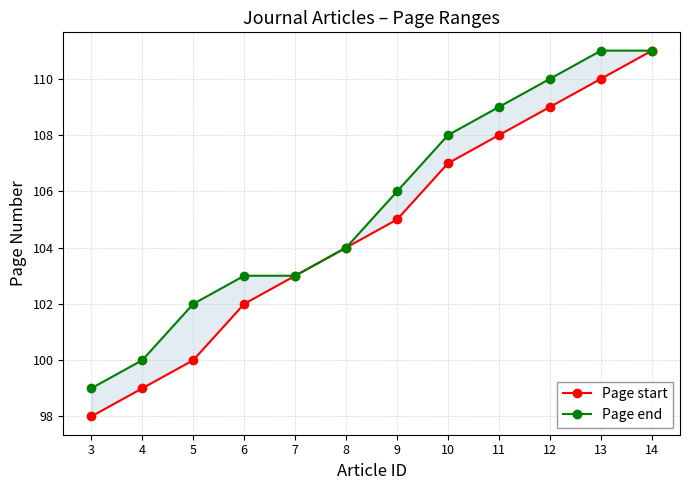

How many categories are shown in the chart?

12